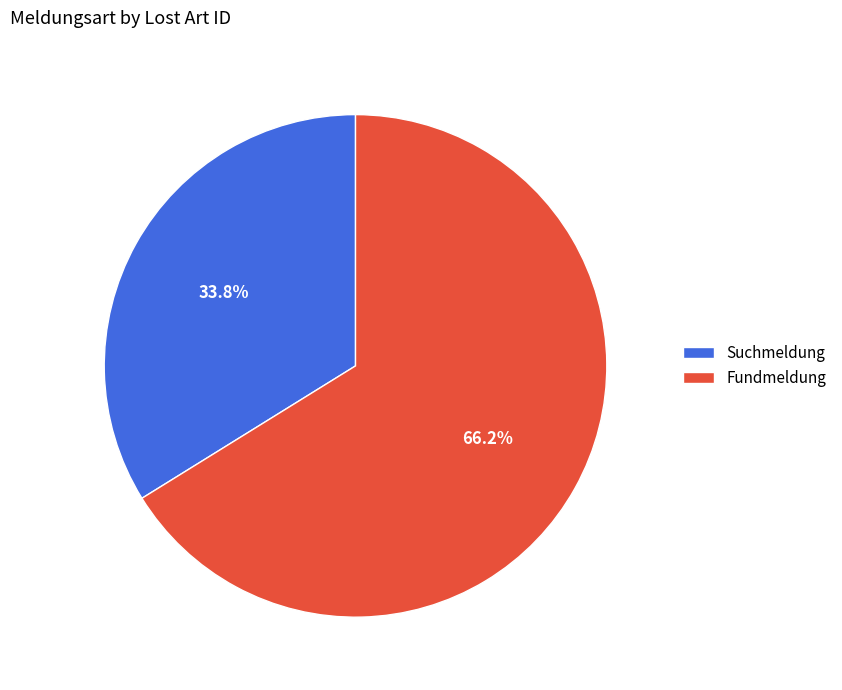

To the nearest percent, what is the combined percentage of Fundmeldung and Suchmeldung?

100%